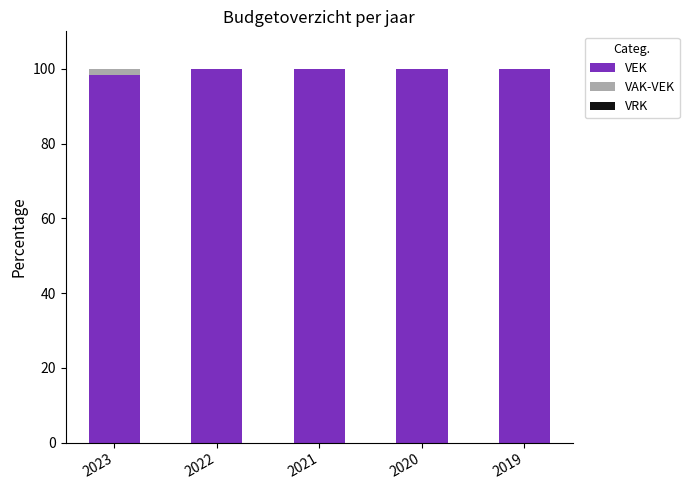

What is the total value across all series at 2020?

100.0